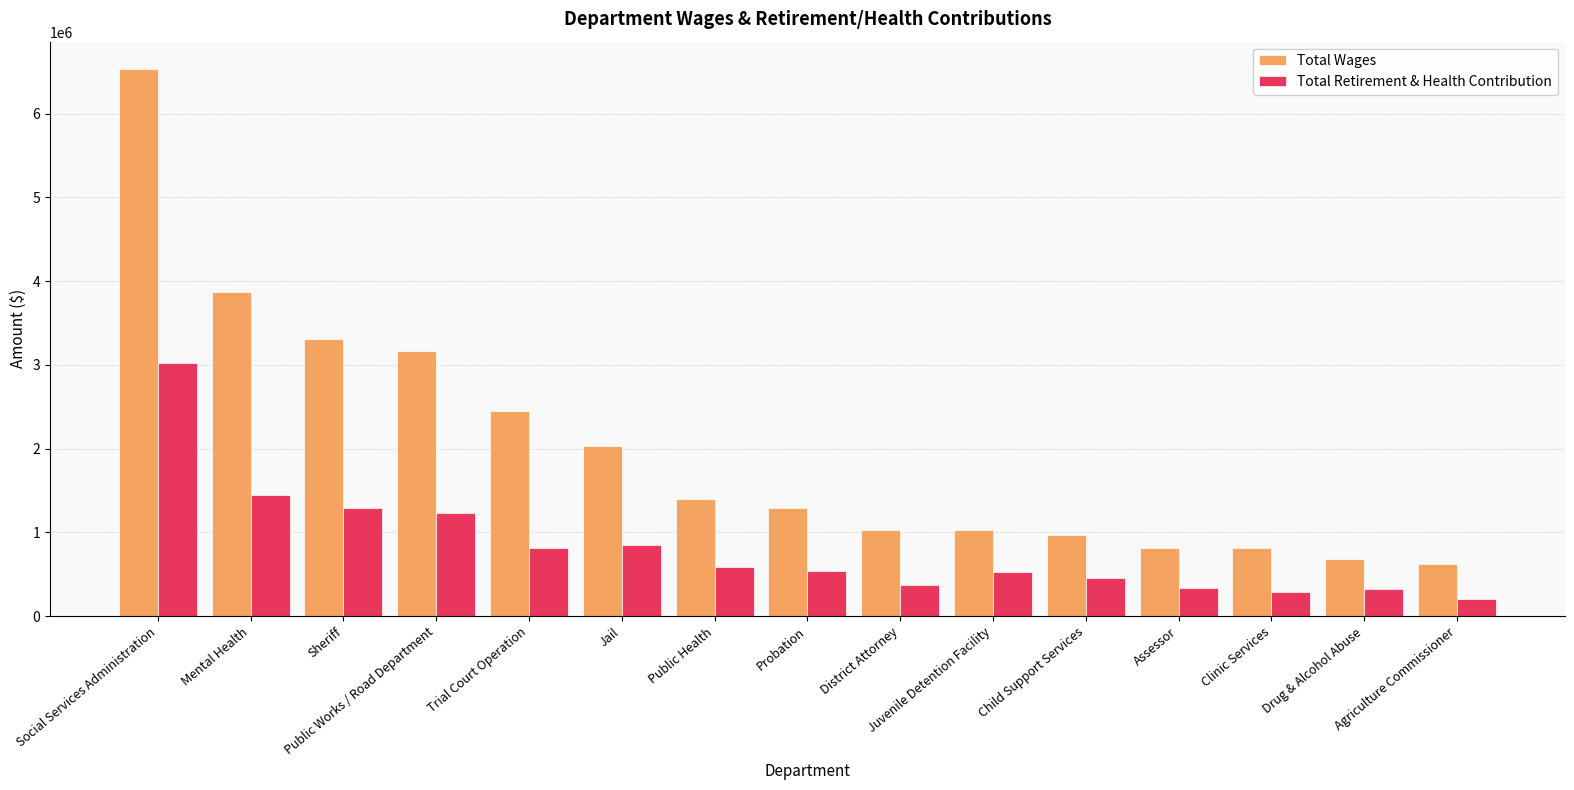

How many bars are there in each group?

2